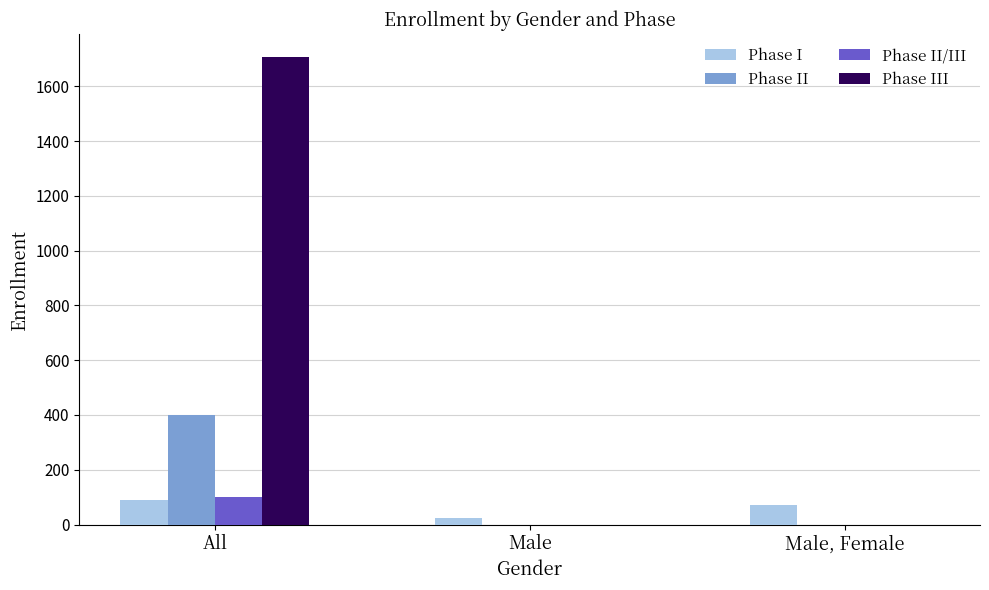

Which series has the widest spread of values?

Phase III